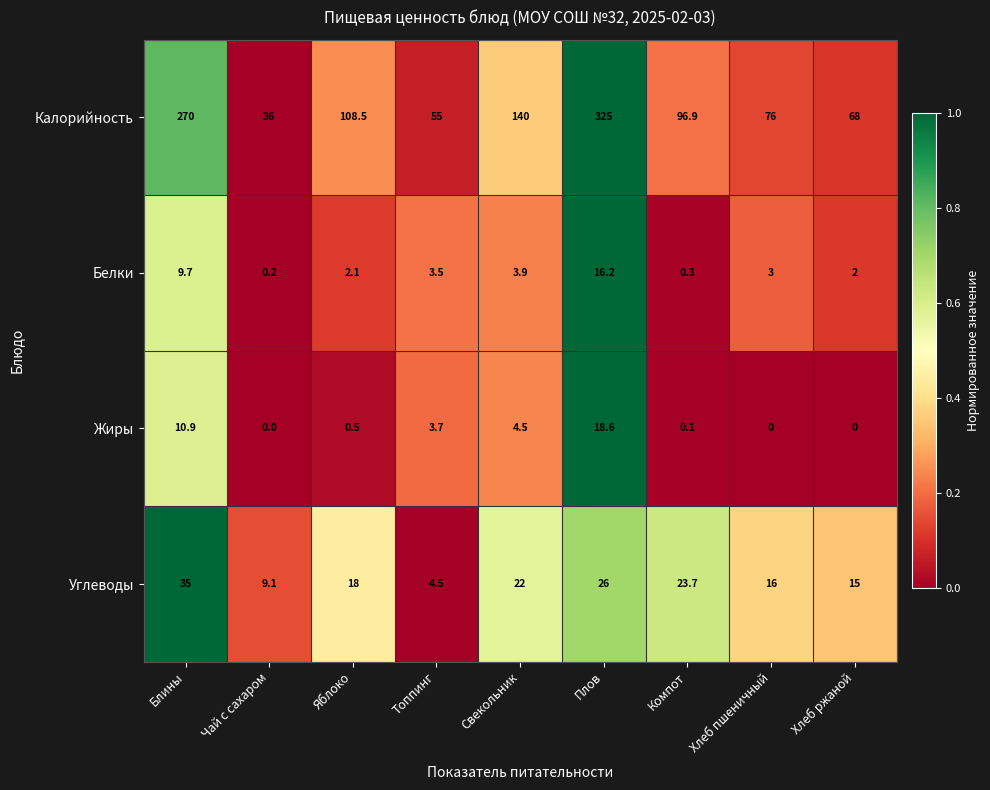

List the series in order of their peak value, lowest first.

Белки, Жиры, Углеводы, Калорийность